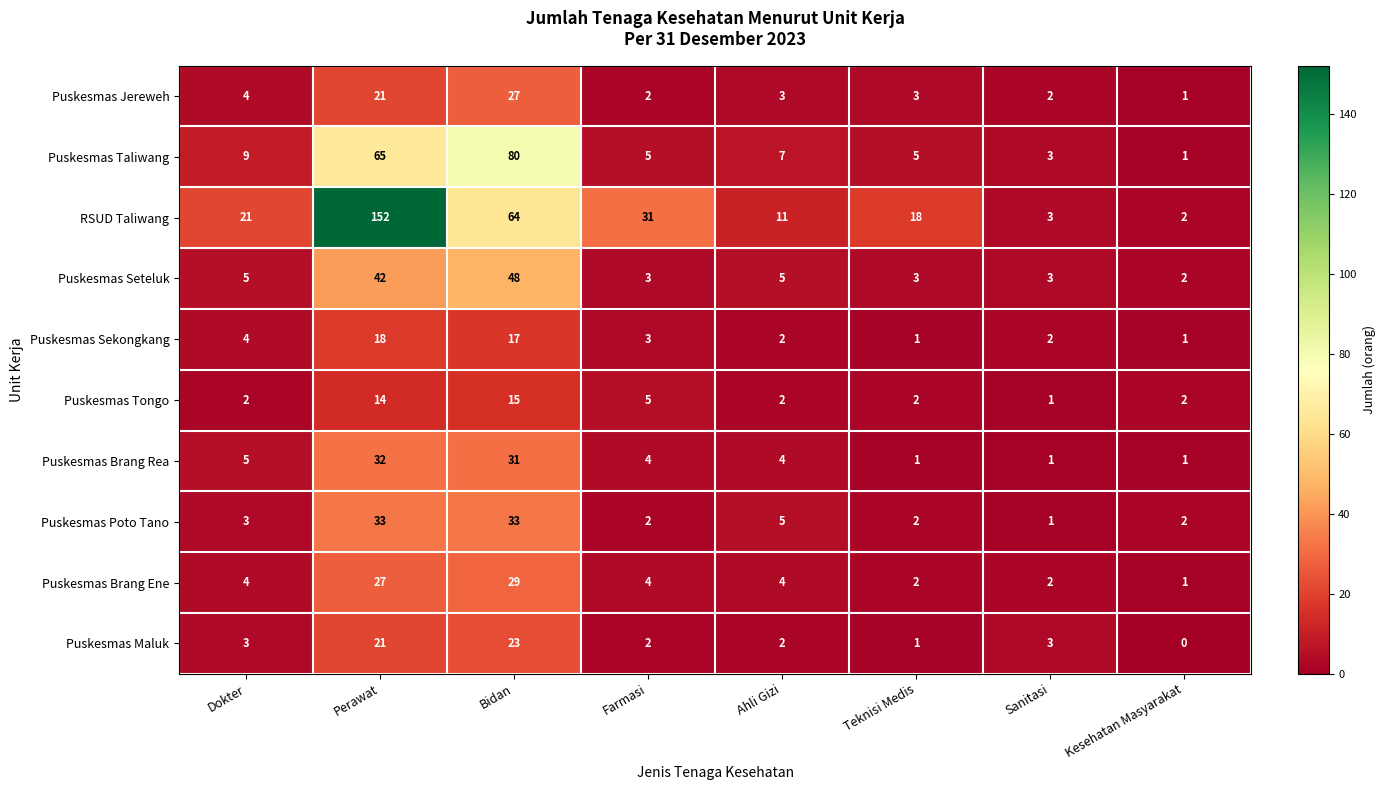

Which category has the highest value across all series?

Perawat